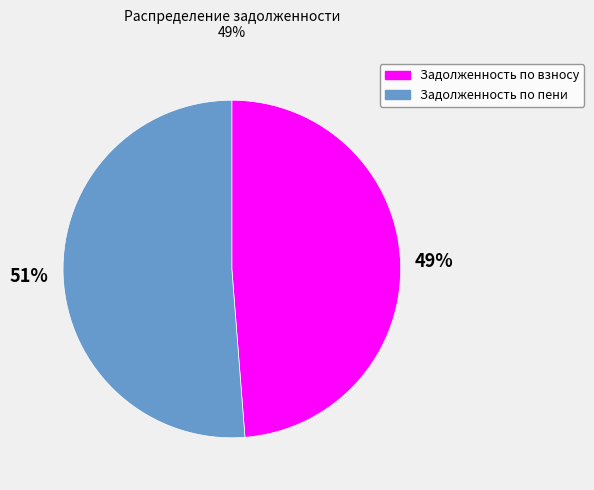

Does any single category account for the majority?

Yes